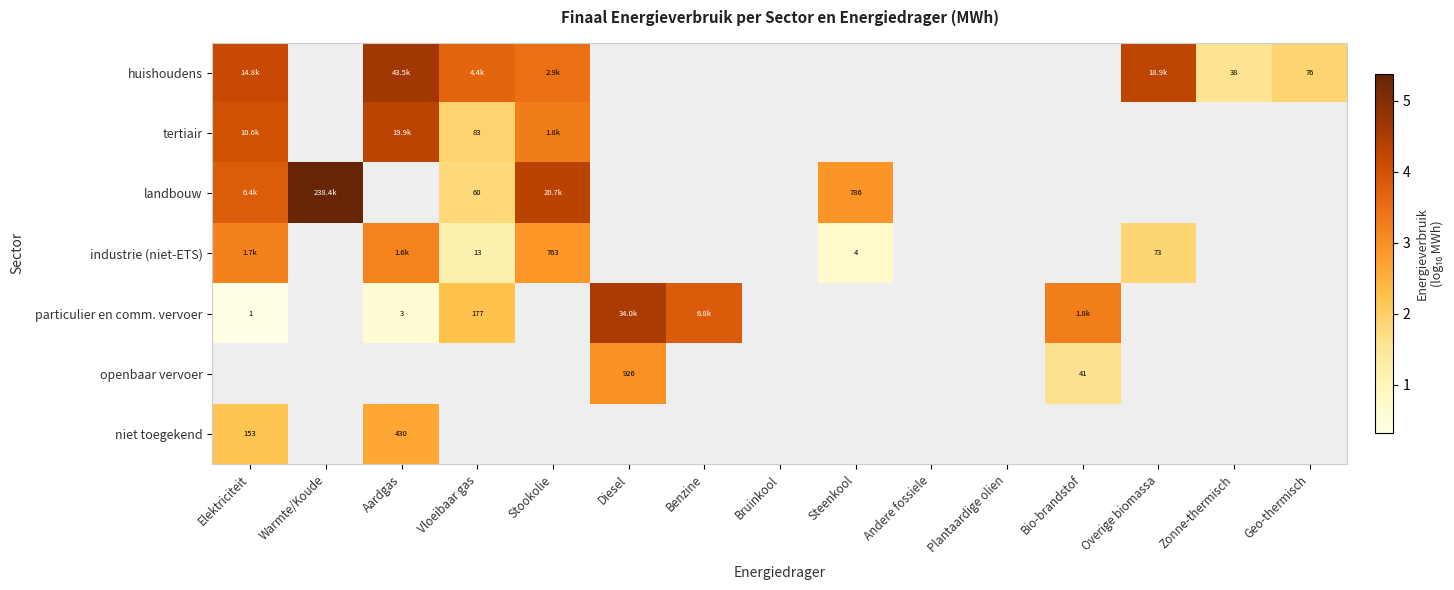

Where does the particulier en comm. vervoer series first go above 4?

Diesel